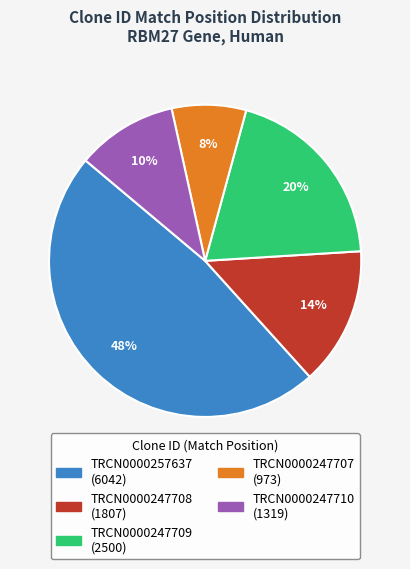

Which has a higher value, TRCN0000257637 or TRCN0000247710?

TRCN0000257637